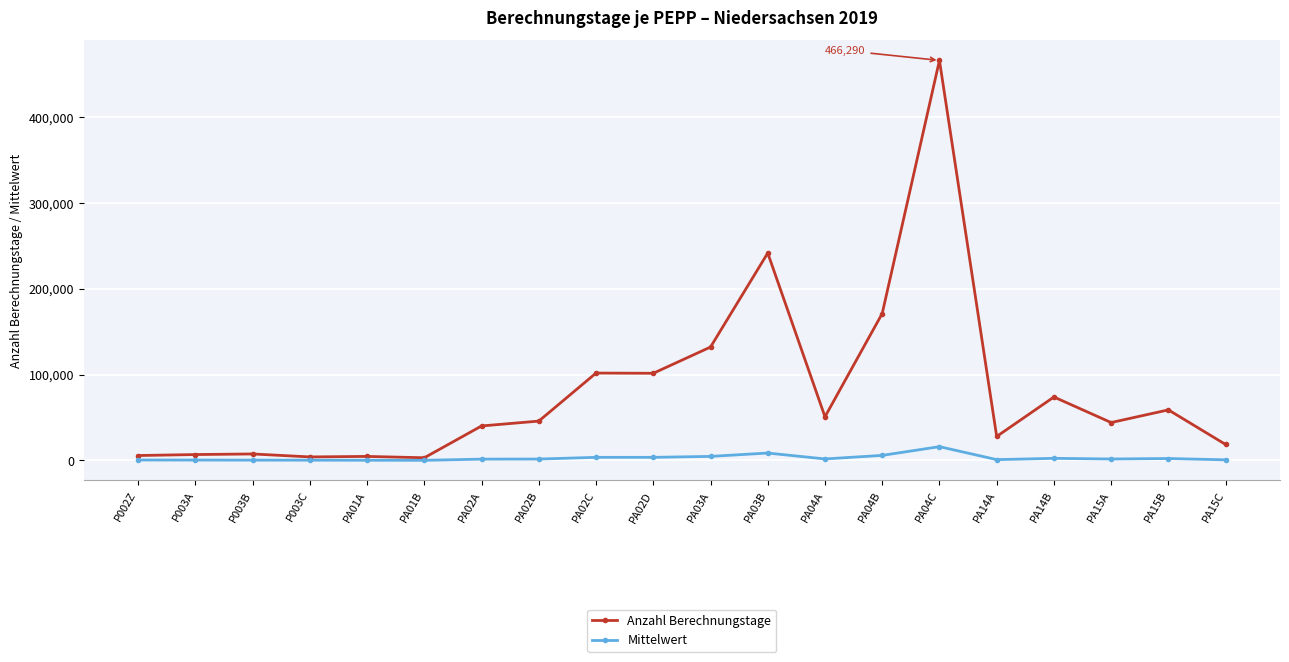

True or false: Mittelwert has more than 1 interior local peaks.

True